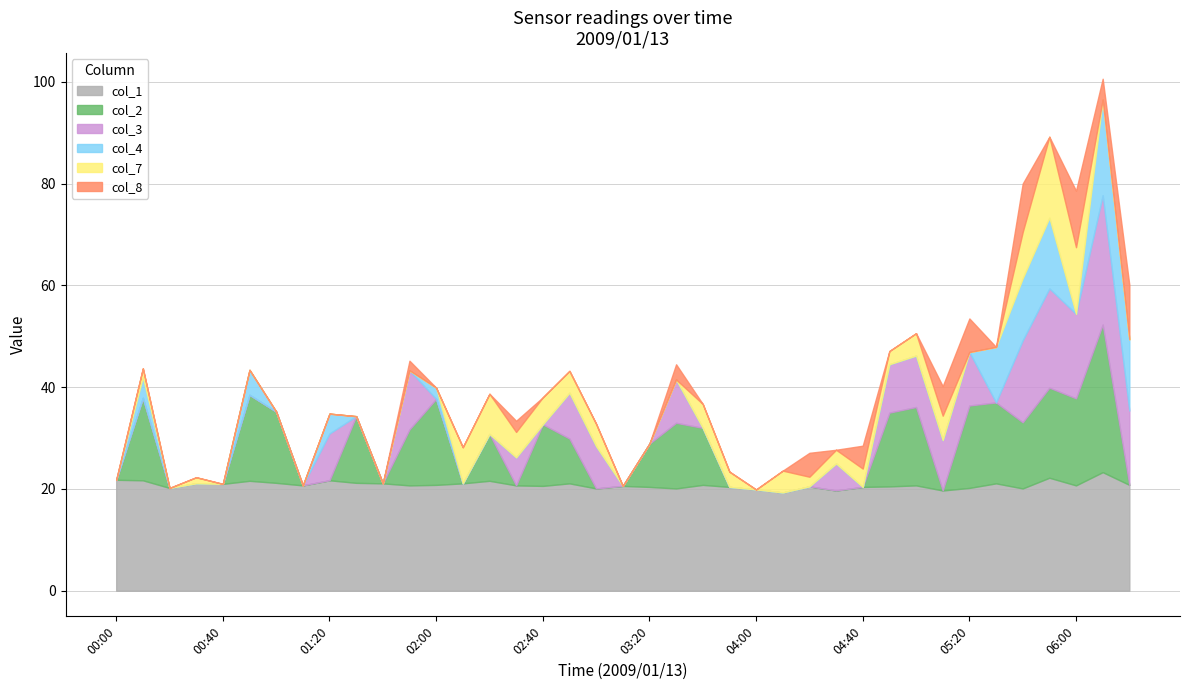

Does the chart have visible grid lines?

Yes